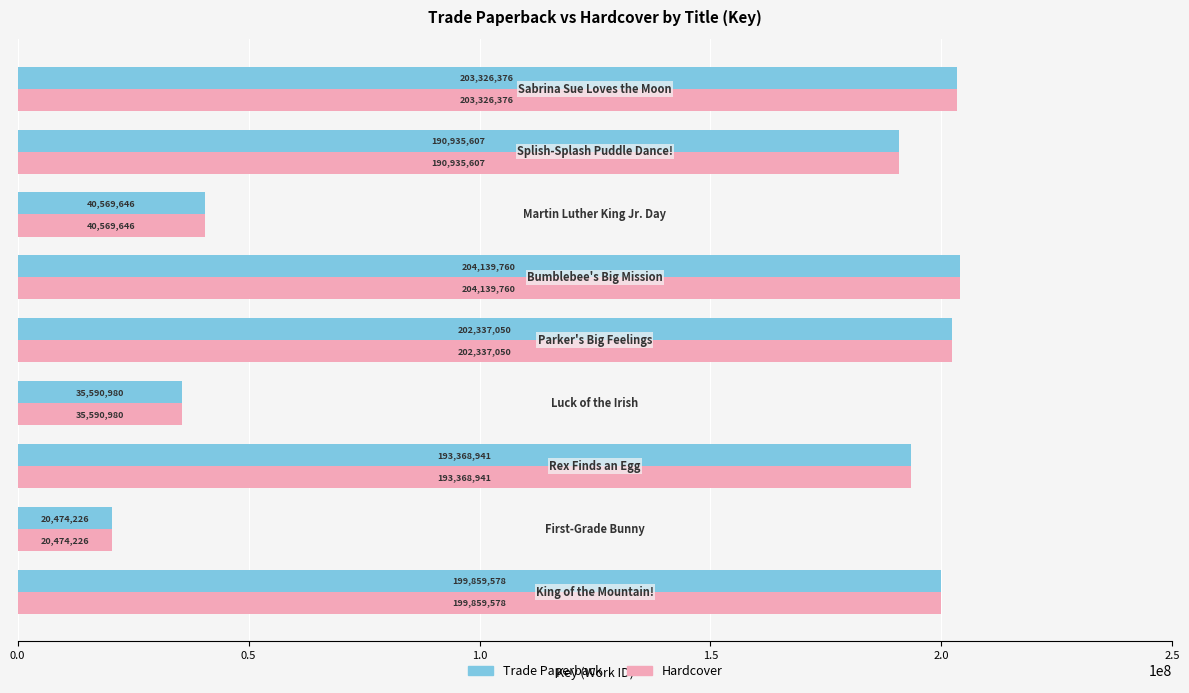

At how many categories does at least one series exceed 106557848?

6